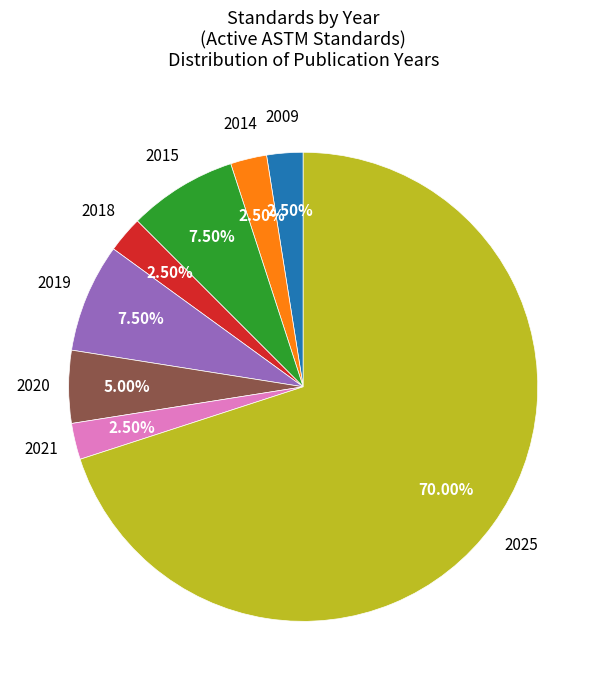

Does any single category account for the majority?

Yes